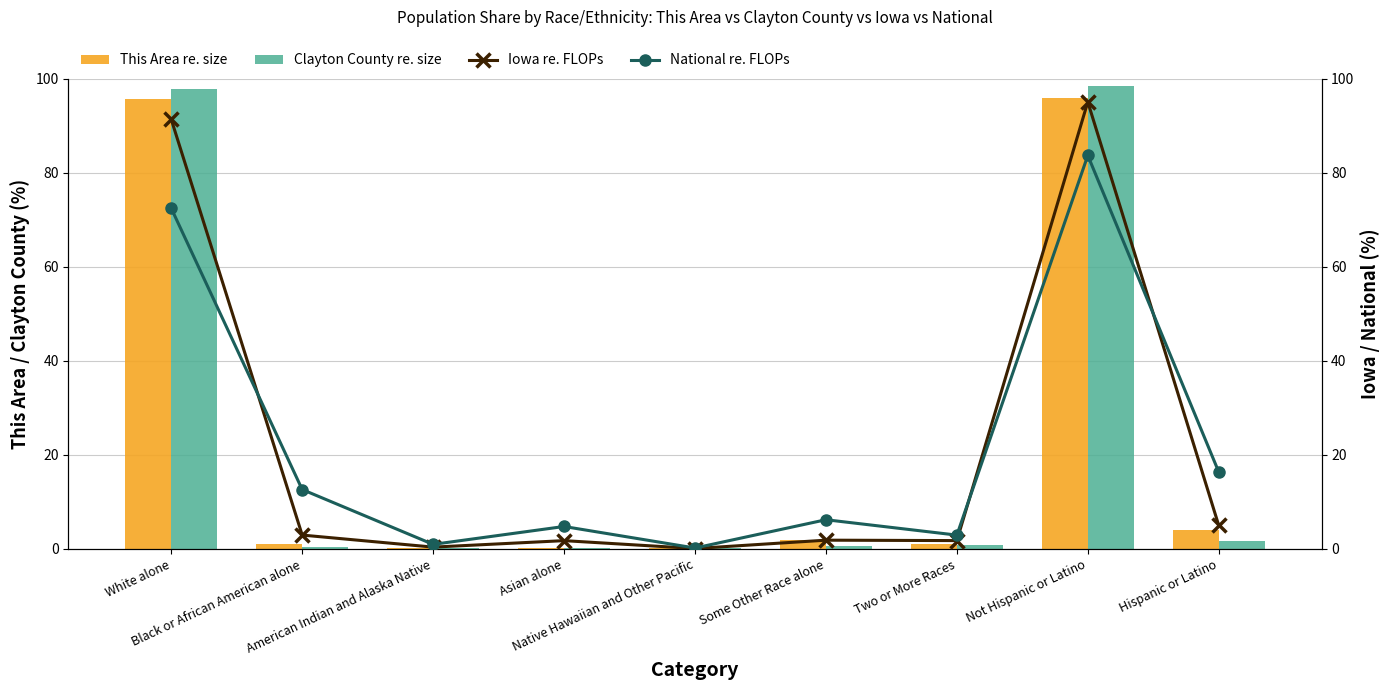

Reading right to left, what are all the values shown in this chart?

This Area re. size: Hispanic or Latino=4.0	Not Hispanic or Latino=96.0	Two or More Races=1.0	Some Other Race alone=1.9	Native Hawaiian and Other Pacific=0.1	Asian alone=0.3	American Indian and Alaska Native=0.1	Black or African American alone=1.1	White alone=95.6
Clayton County re. size: Hispanic or Latino=1.7	Not Hispanic or Latino=98.3	Two or More Races=0.8	Some Other Race alone=0.6	Native Hawaiian and Other Pacific=0.1	Asian alone=0.2	American Indian and Alaska Native=0.1	Black or African American alone=0.3	White alone=97.8
Iowa re. FLOPs: Hispanic or Latino=5.0	Not Hispanic or Latino=95.0	Two or More Races=1.8	Some Other Race alone=1.8	Native Hawaiian and Other Pacific=0.1	Asian alone=1.7	American Indian and Alaska Native=0.4	Black or African American alone=2.9	White alone=91.3
National re. FLOPs: Hispanic or Latino=16.3	Not Hispanic or Latino=83.7	Two or More Races=2.9	Some Other Race alone=6.2	Native Hawaiian and Other Pacific=0.2	Asian alone=4.8	American Indian and Alaska Native=0.9	Black or African American alone=12.6	White alone=72.4